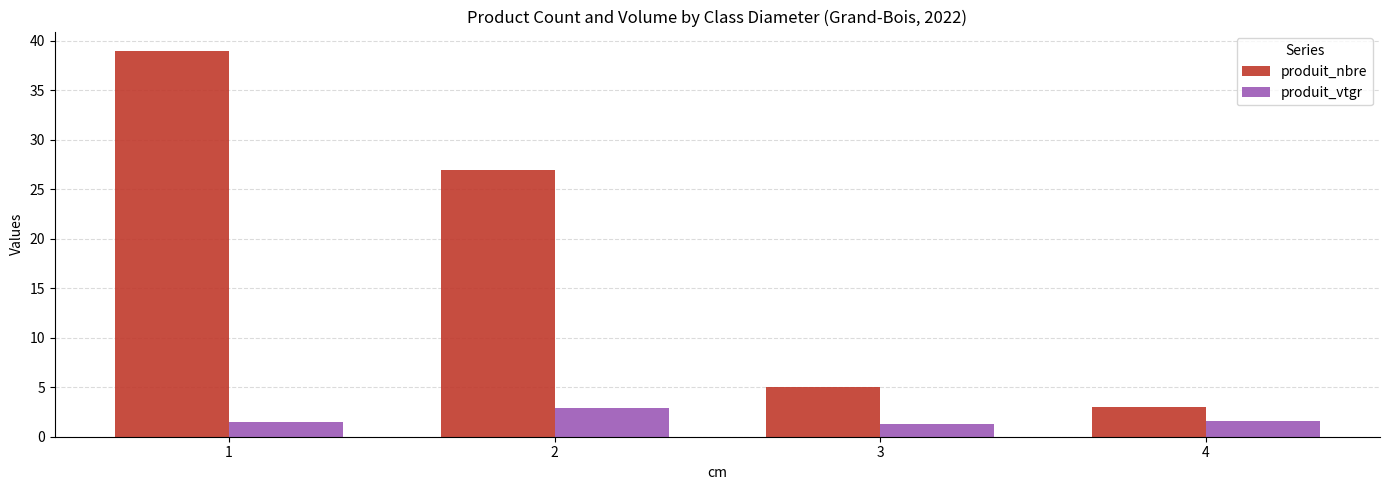

Rank the series by their average value, from highest to lowest.

produit_nbre, produit_vtgr